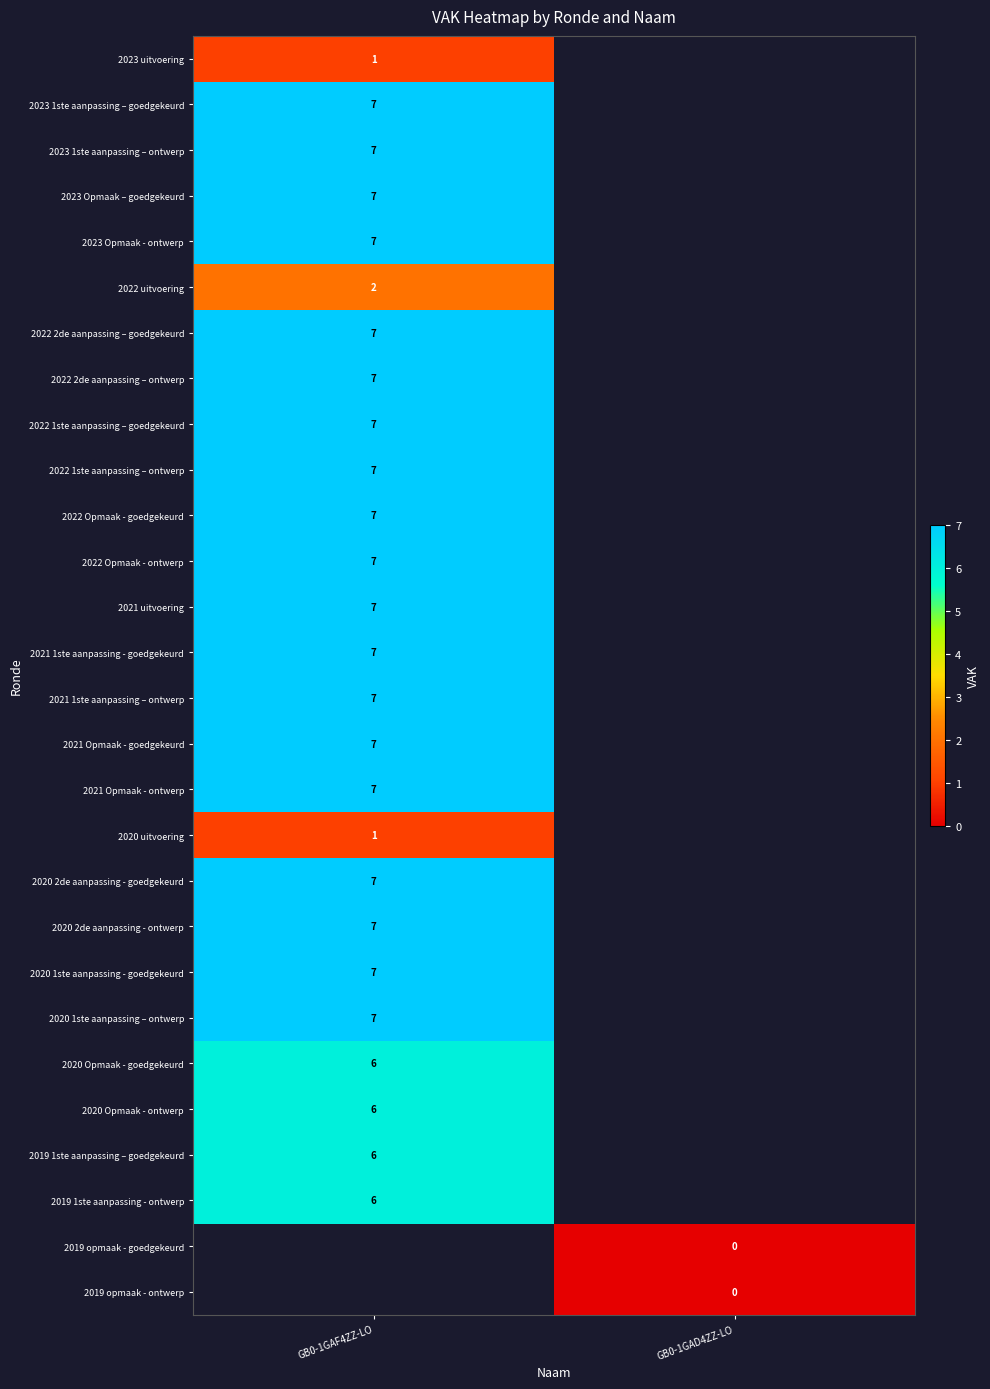

Is it true that 2022 Opmaak - goedgekeurd equals 3 at GB0-1GAF4ZZ-LO?

False